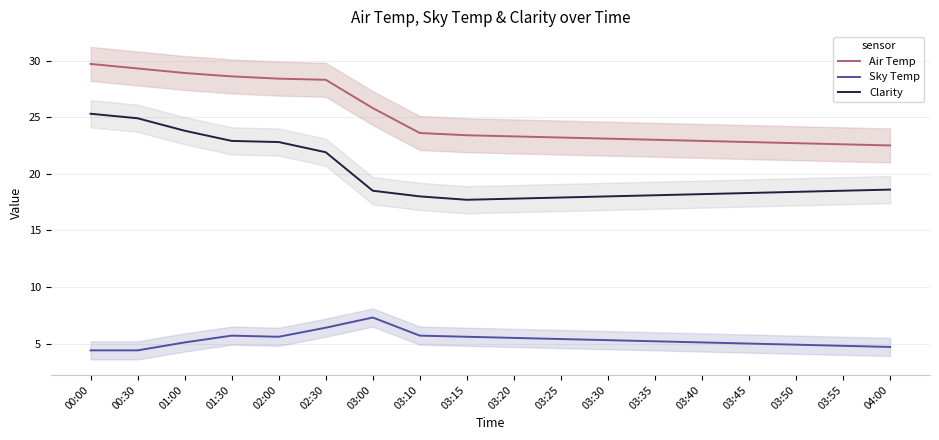

How many data points in Clarity are above 18?

13